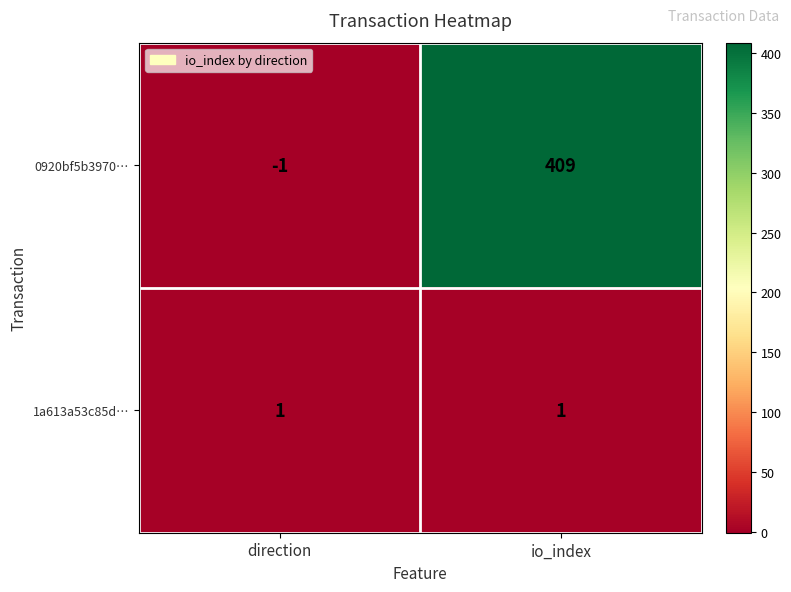

At how many categories does at least one series exceed 361?

1